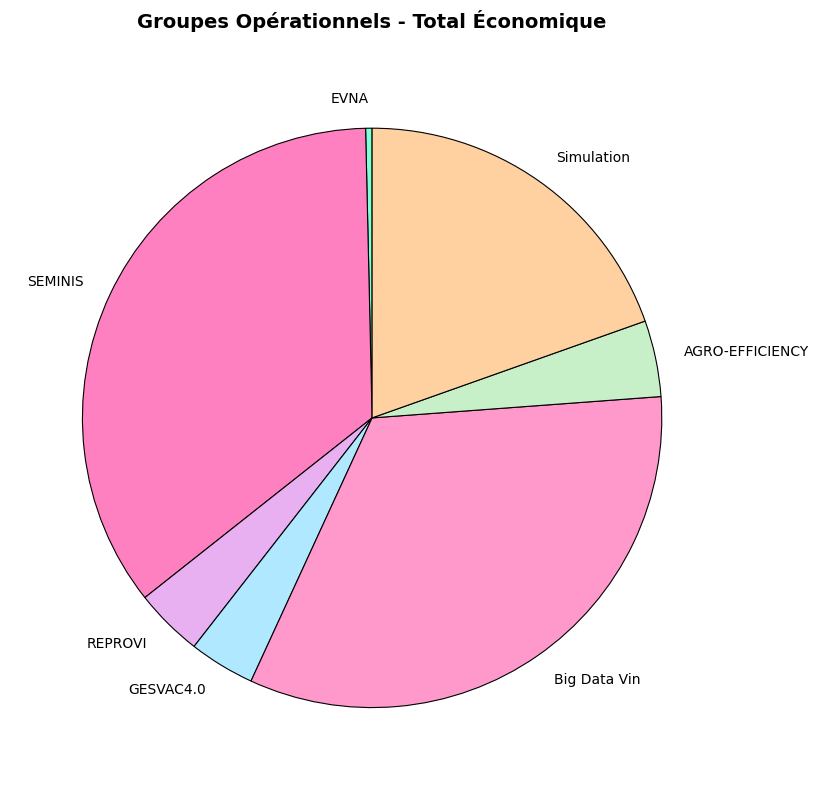

Count the number of slices in the pie.

7